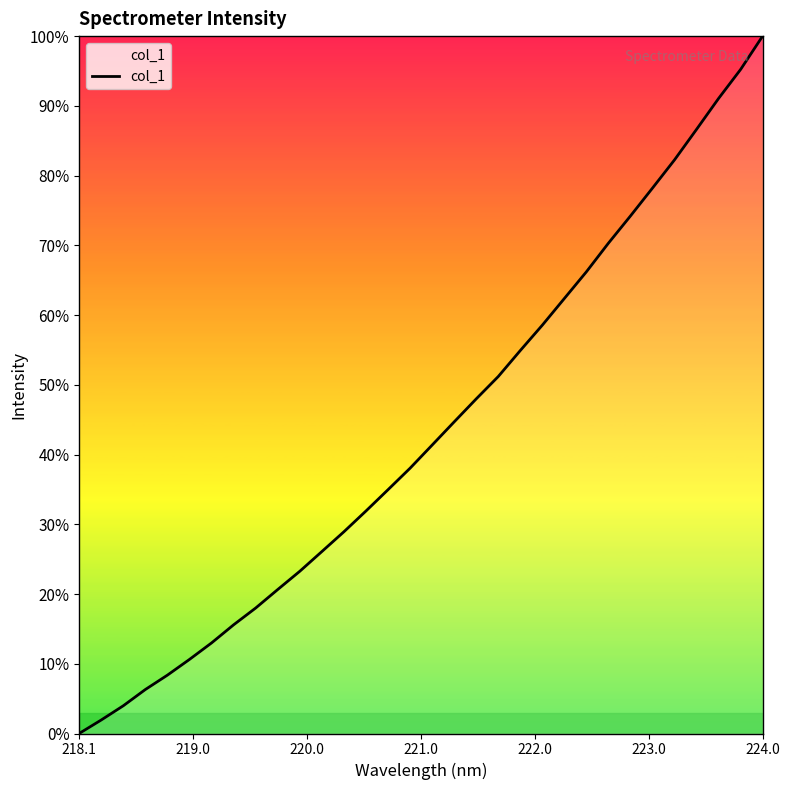

What is the difference between the maximum and minimum values?

100.0